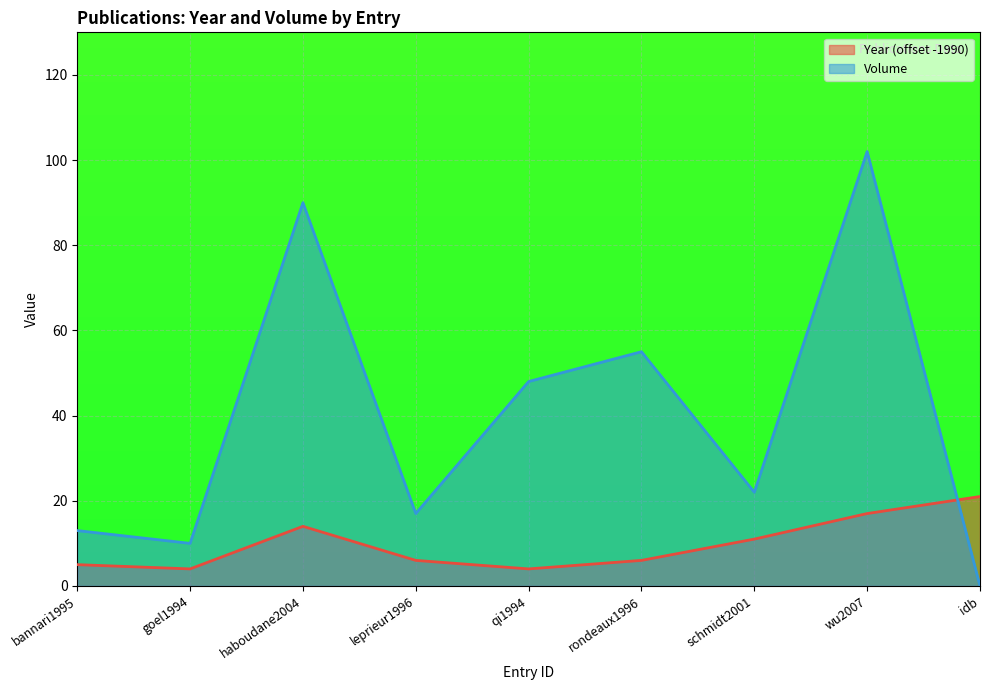

What is the label of the 6th point from the right?

leprieur1996